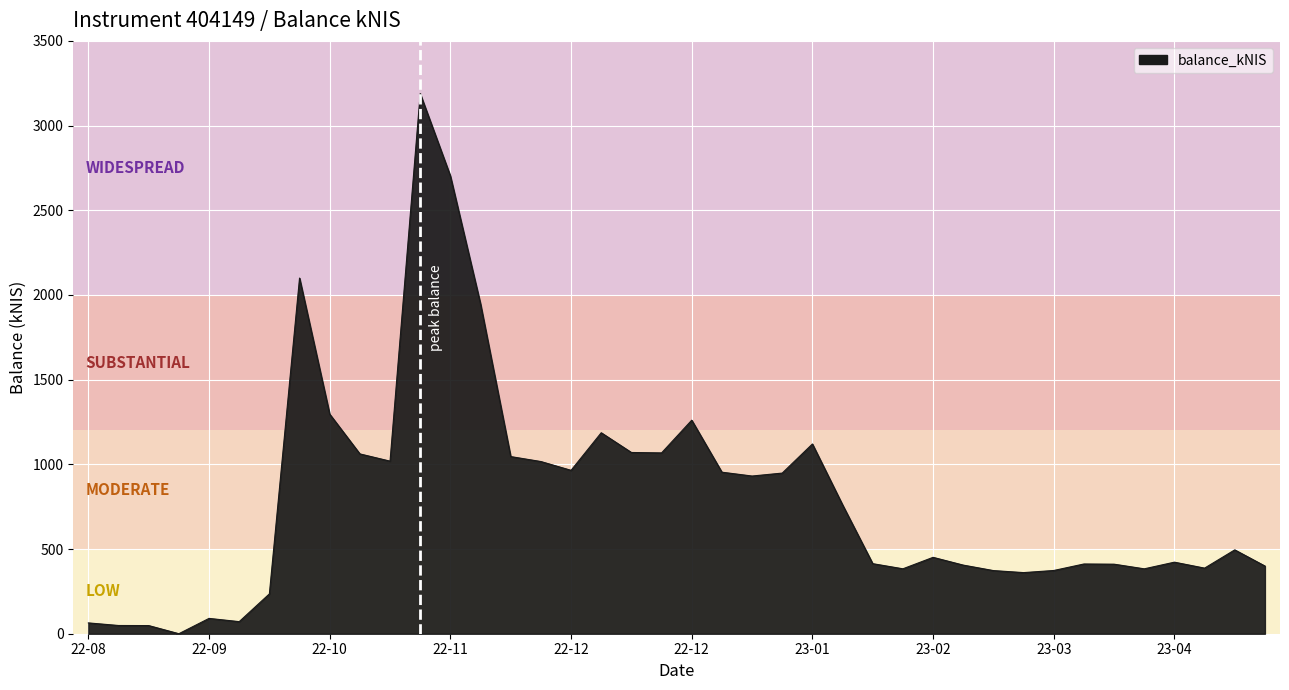

What is the maximum value shown in the chart?

3188.6